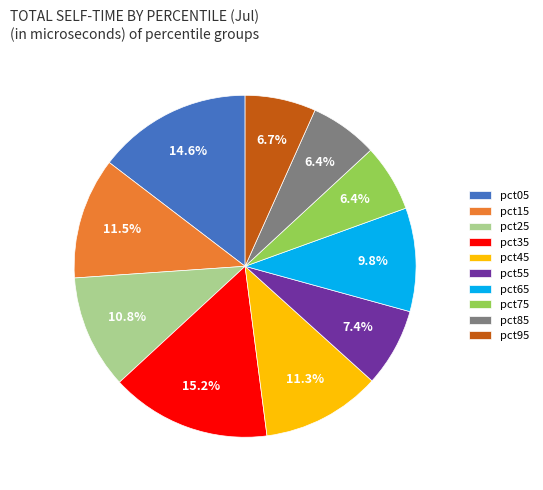

Does any single category account for the majority?

No